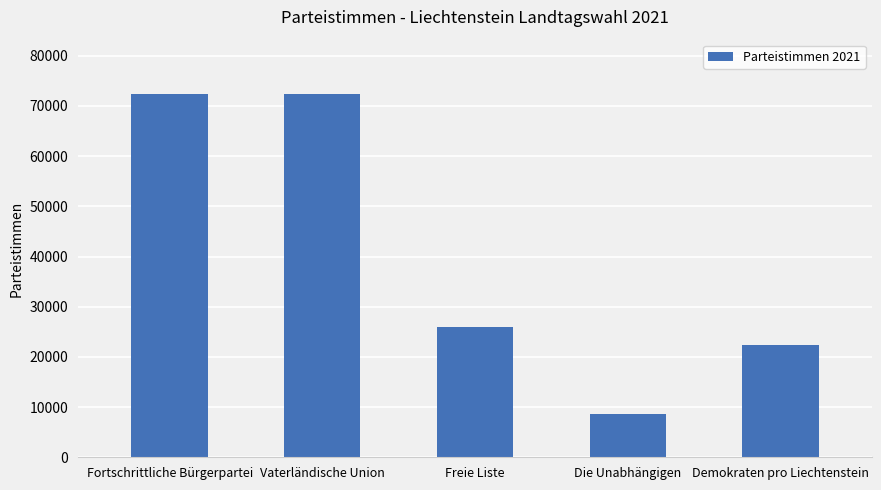

What is the change in value from Freie Liste to Demokraten pro Liechtenstein?

-3487